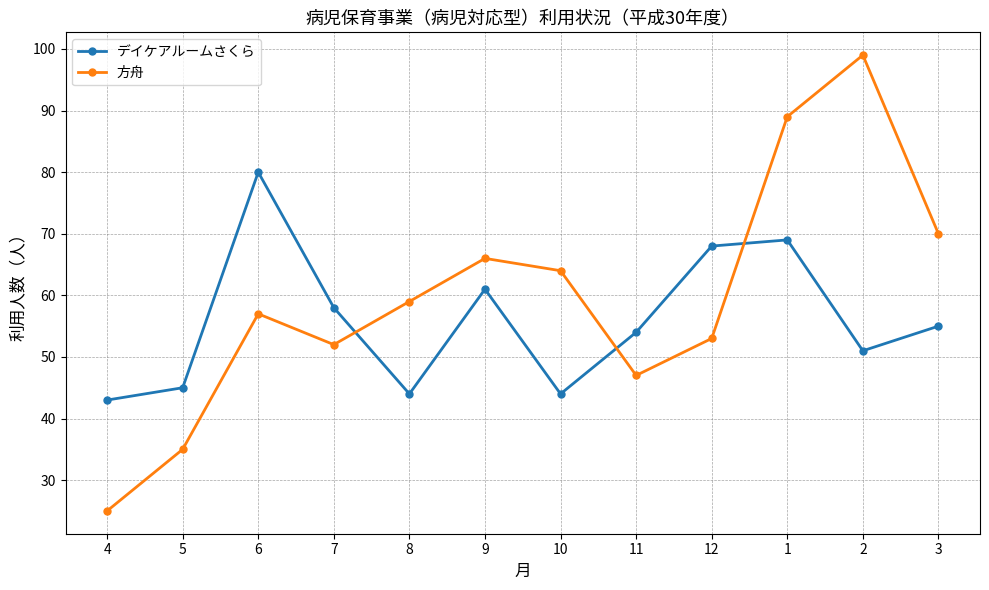

Count the number of categories in the chart.

12